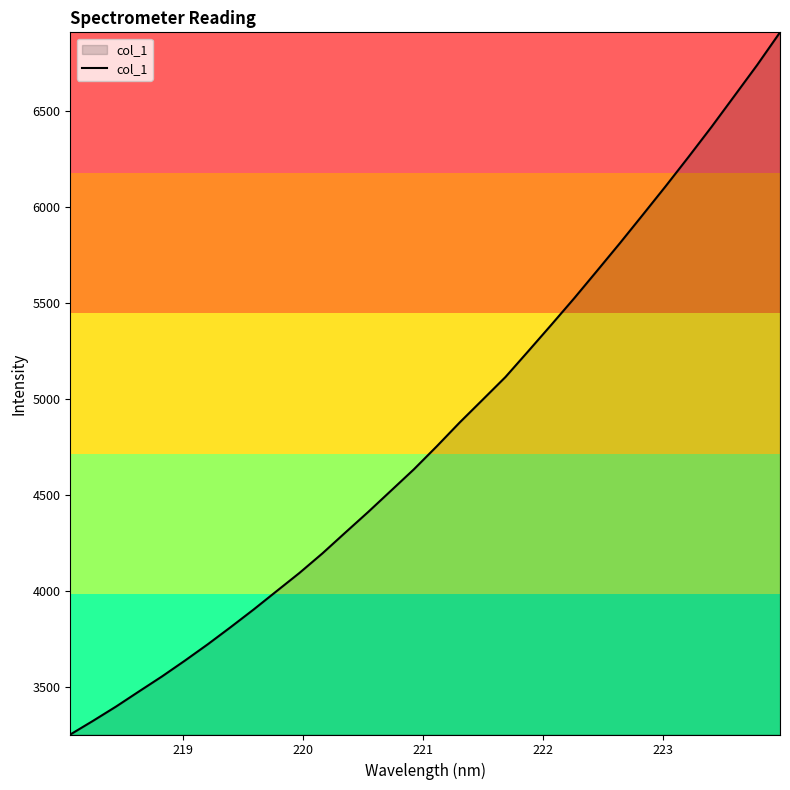

What is the difference between the maximum and minimum values?

3655.5